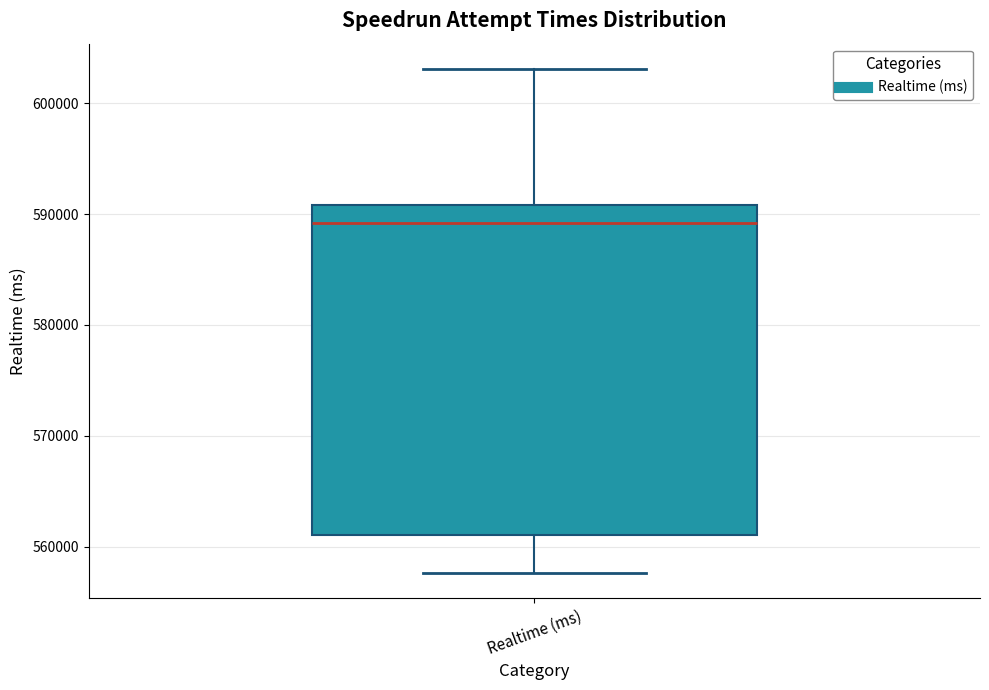

Read this box plot against the y-axis: the position of the median line, the range covered by the box, and the ends of both whiskers. The values are not printed on the chart, so give them approximately, as read against the axis.

median 589000, box 561000 to 591000, whiskers 558000 to 603000